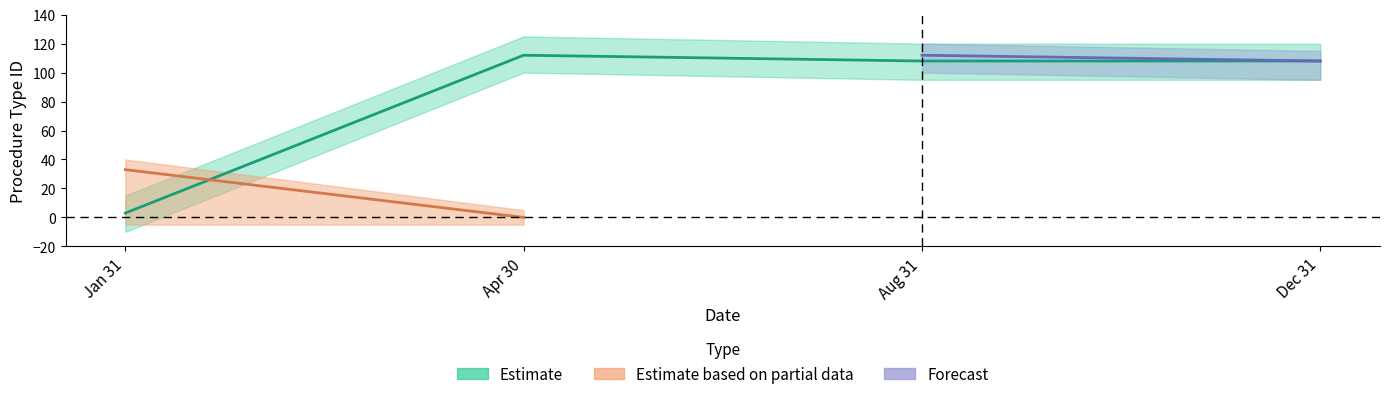

Between 2024-04-30 and 2024-04-30, which is larger?

2024-04-30